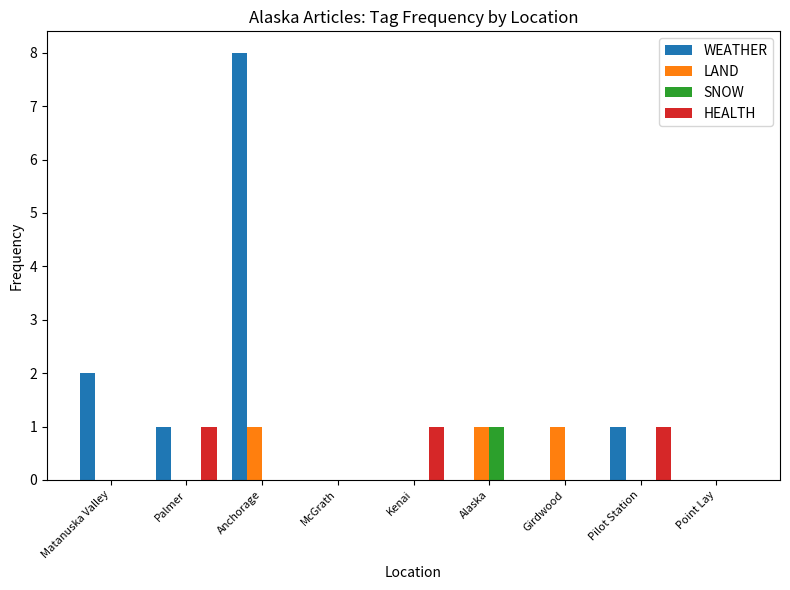

Count the number of data series in this chart.

4